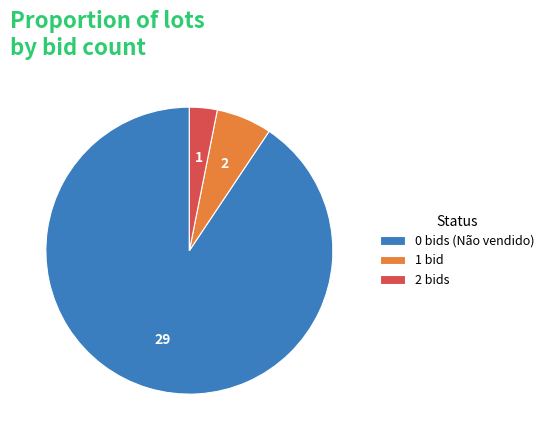

Count the number of slices in the pie.

3